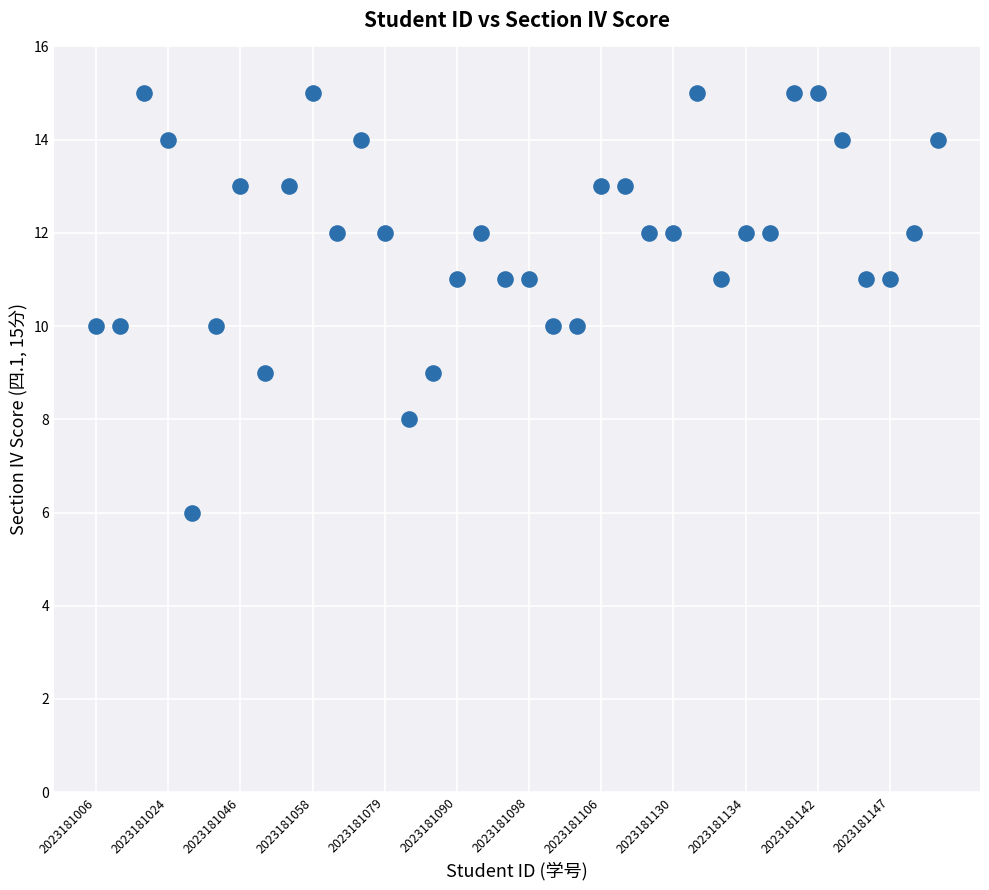

What is the range of Y values (max minus min)?

9